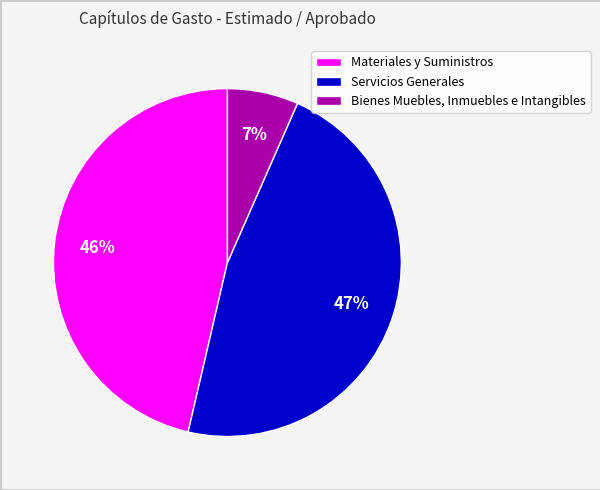

Rank the categories by value from lowest to highest.

Bienes Muebles, Inmuebles e Intangibles, Materiales y Suministros, Servicios Generales